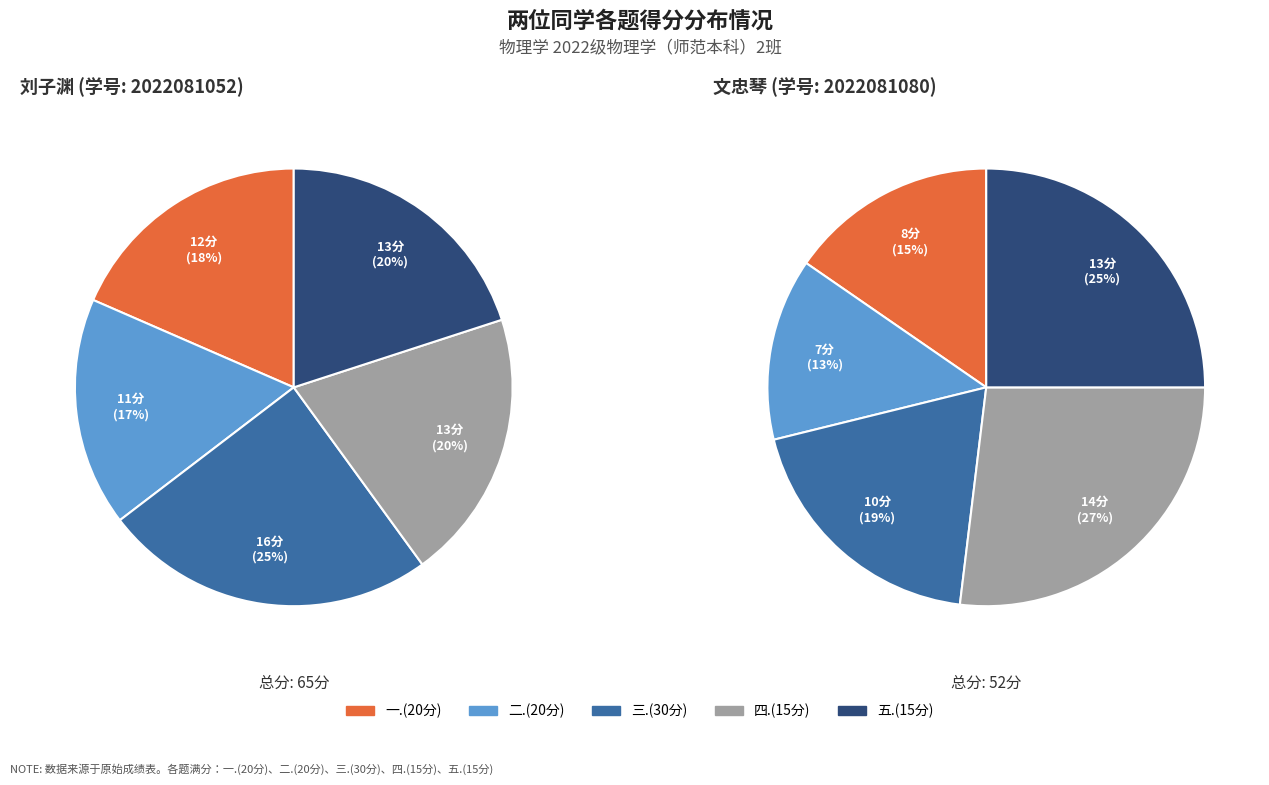

Rank the series at 2022081052 刘子渊 from lowest to highest value.

二.(20分), 一.(20分), 四.(15分), 五.(15分), 三.(30分)